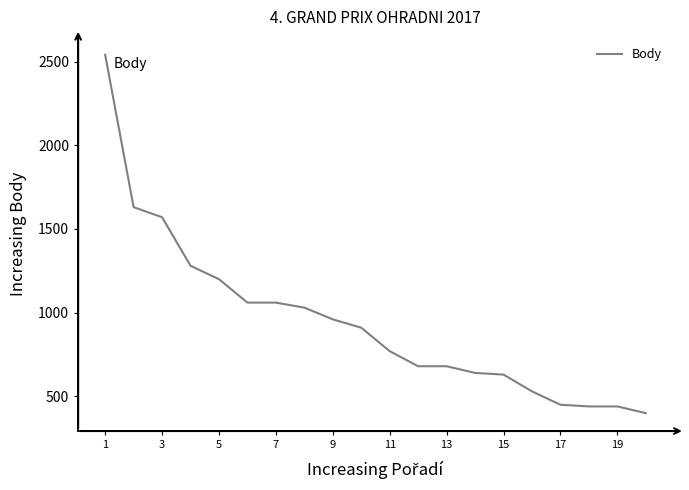

What is the difference between the maximum and minimum values?

2140